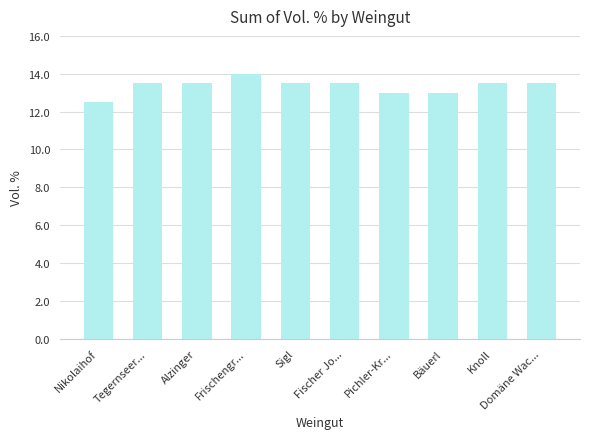

Reading right to left, extract all data points from this chart.

Domäne Wac...=13.5	Knoll=13.5	Bäuerl=13.0	Pichler-Kr...=13.0	Fischer Jo...=13.5	Sigl=13.5	Frischengr...=14.0	Alzinger=13.5	Tegernseer...=13.5	Nikolaihof=12.5